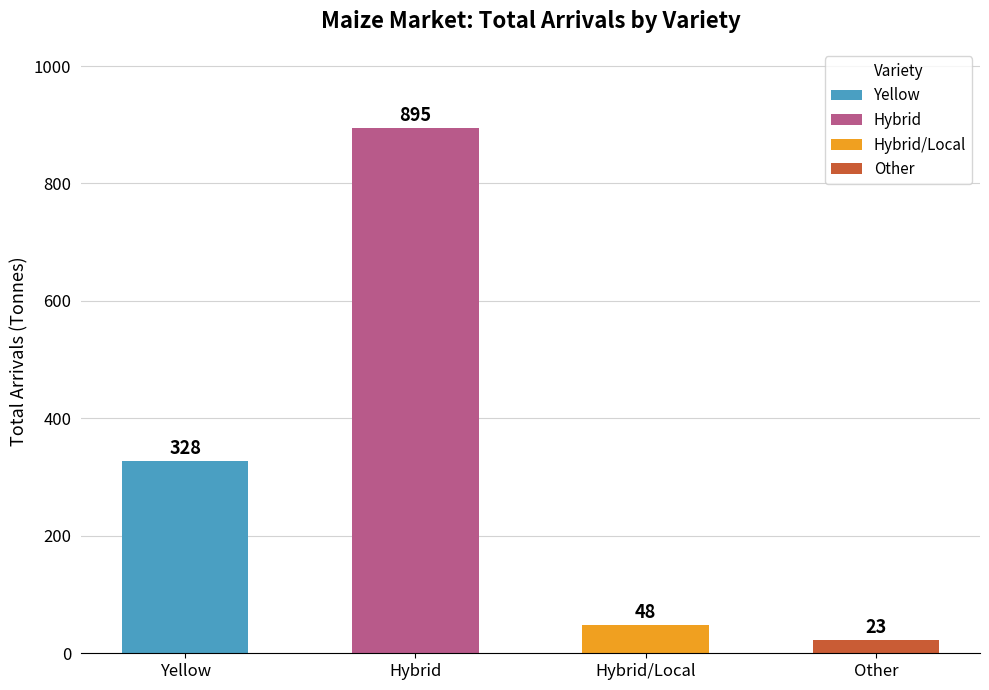

What is the difference between the values at Yellow and Hybrid/Local?

280